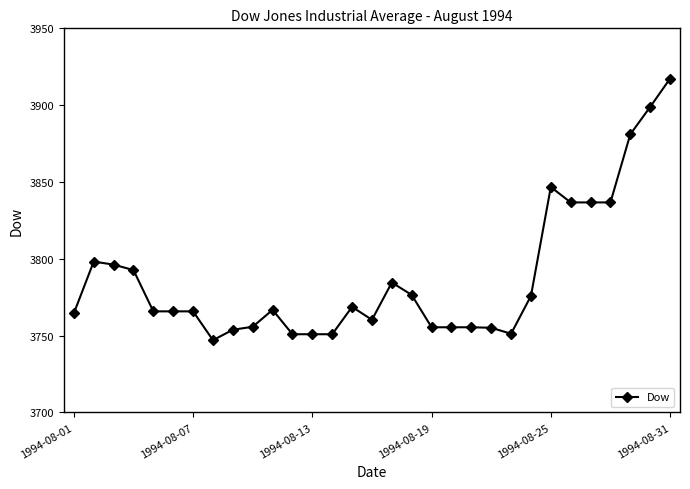

What is the greatest value displayed?

3917.3